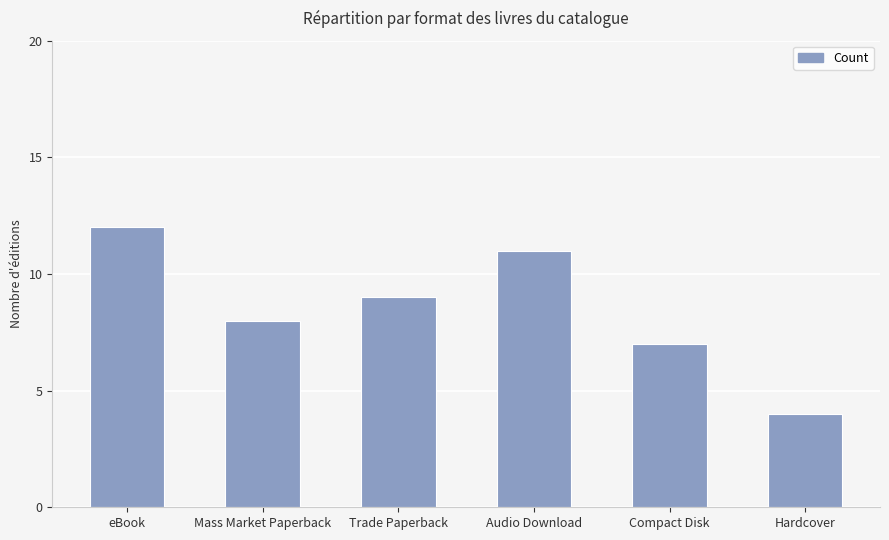

List the labels in order of value, smallest first.

Hardcover, Compact Disk, Mass Market Paperback, Trade Paperback, Audio Download, eBook